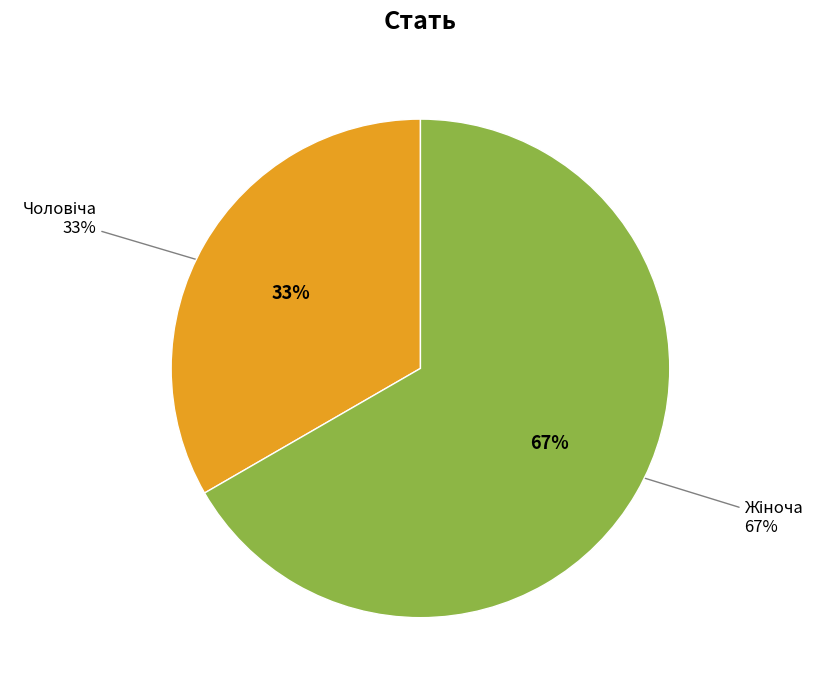

Which slice is the smallest?

Чоловіча